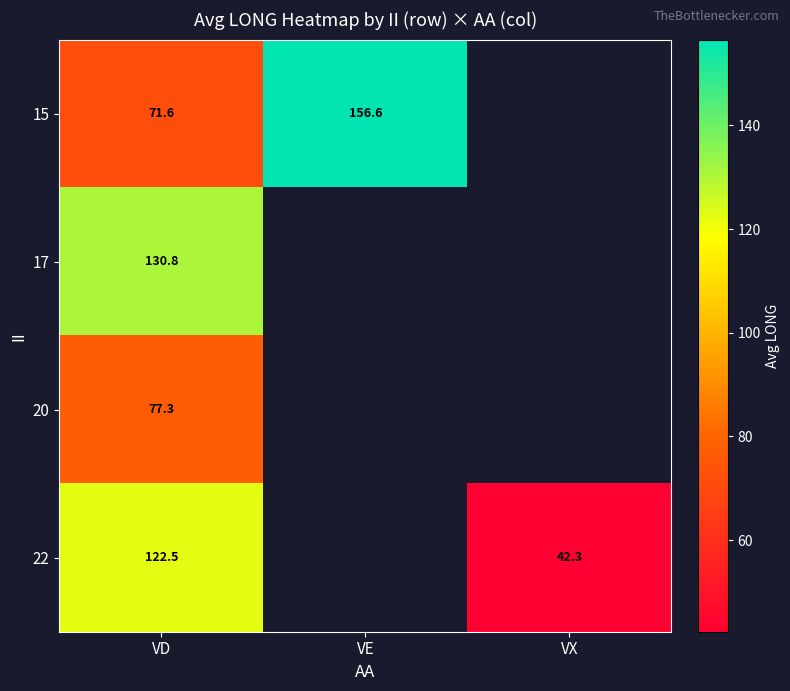

At how many categories does at least one series exceed 65?

2